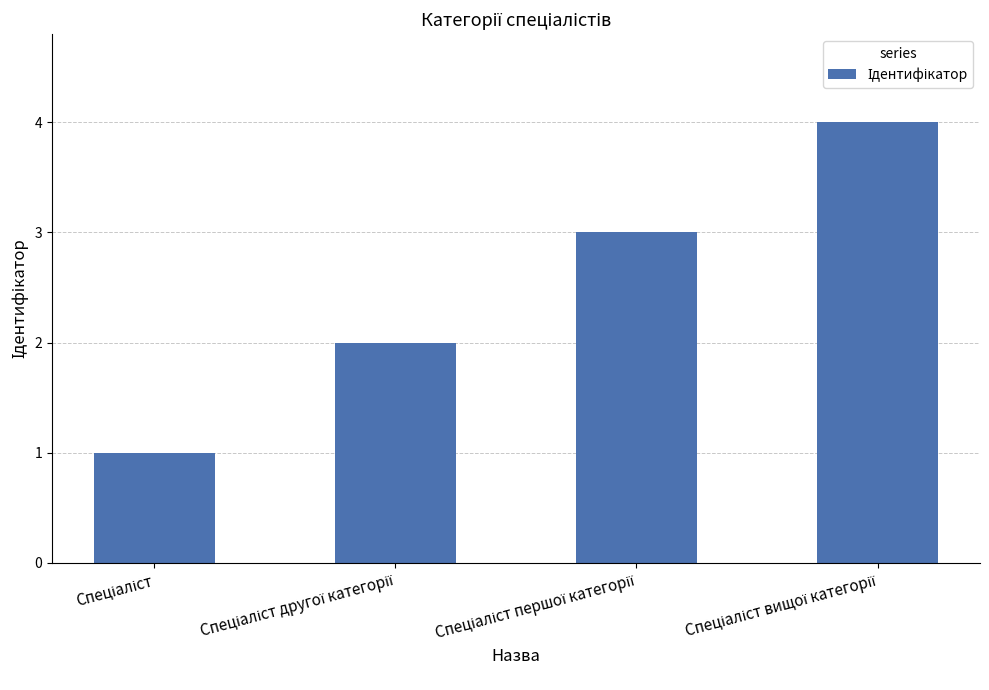

How many bars are there in total?

4